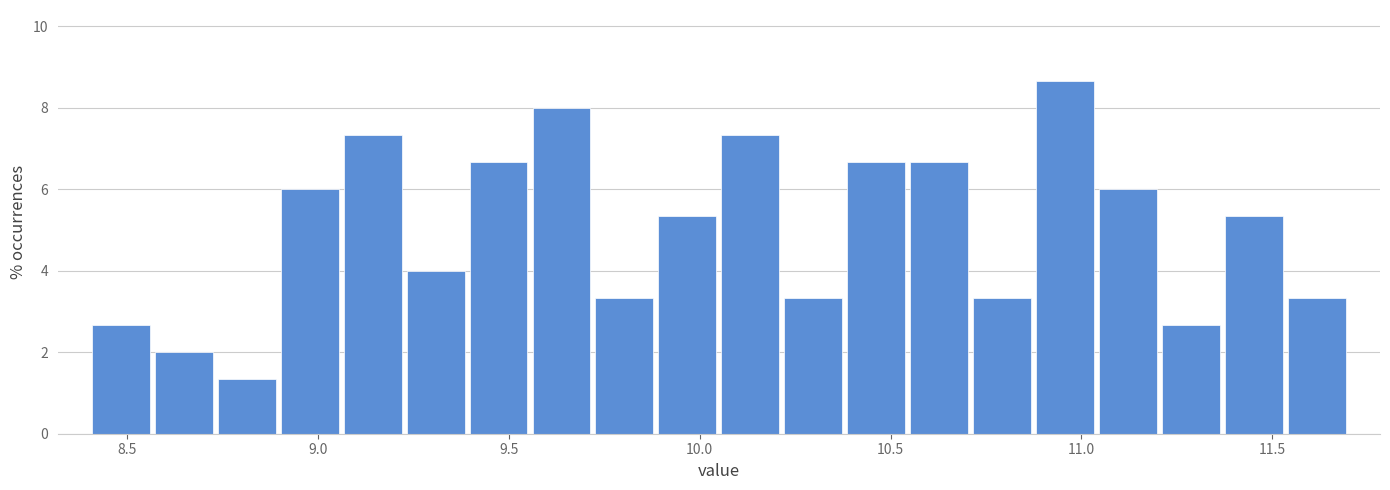

Read against the x-axis, roughly where is the centre of the tallest bar?

10.95